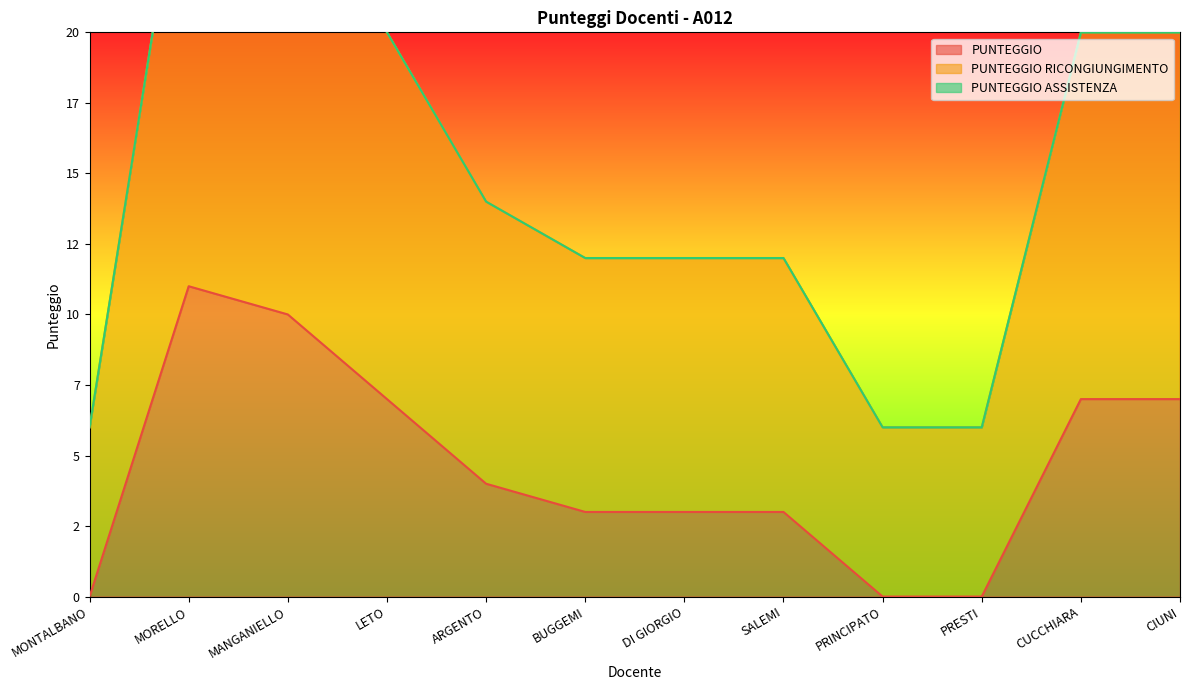

True or false: PUNTEGGIO has more than 1 interior local peaks.

False